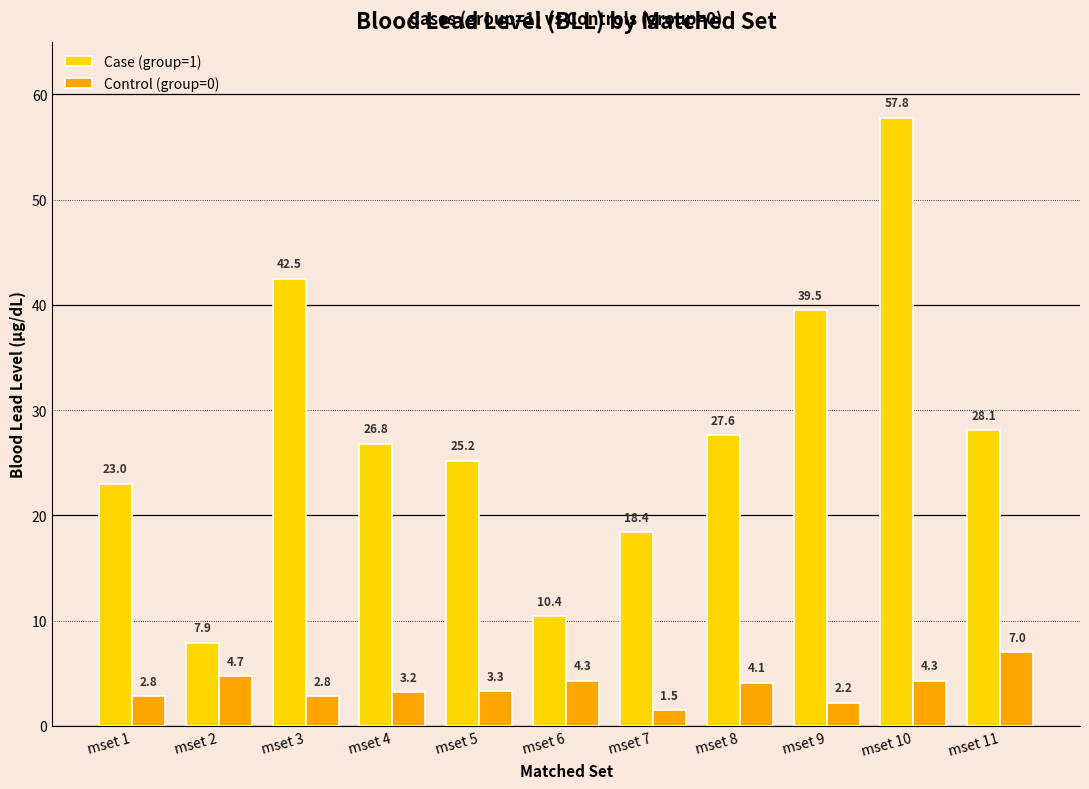

At which label does Control (group=0) first exceed 3?

mset 2